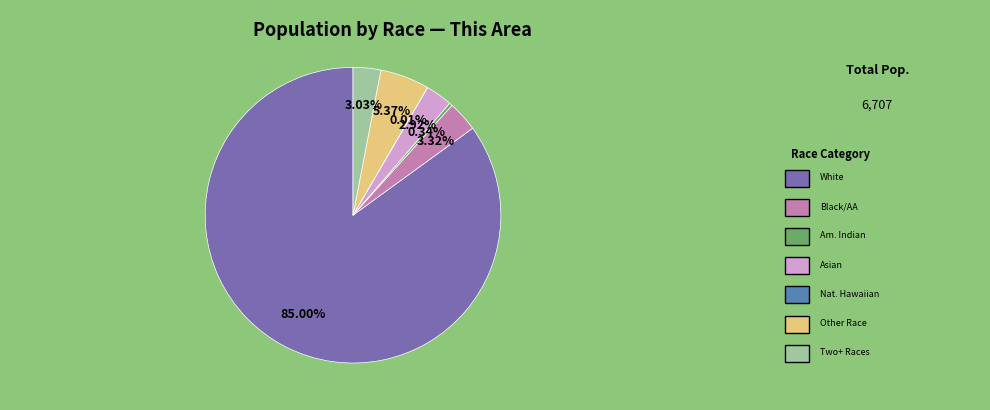

Is there a majority slice in this chart?

Yes